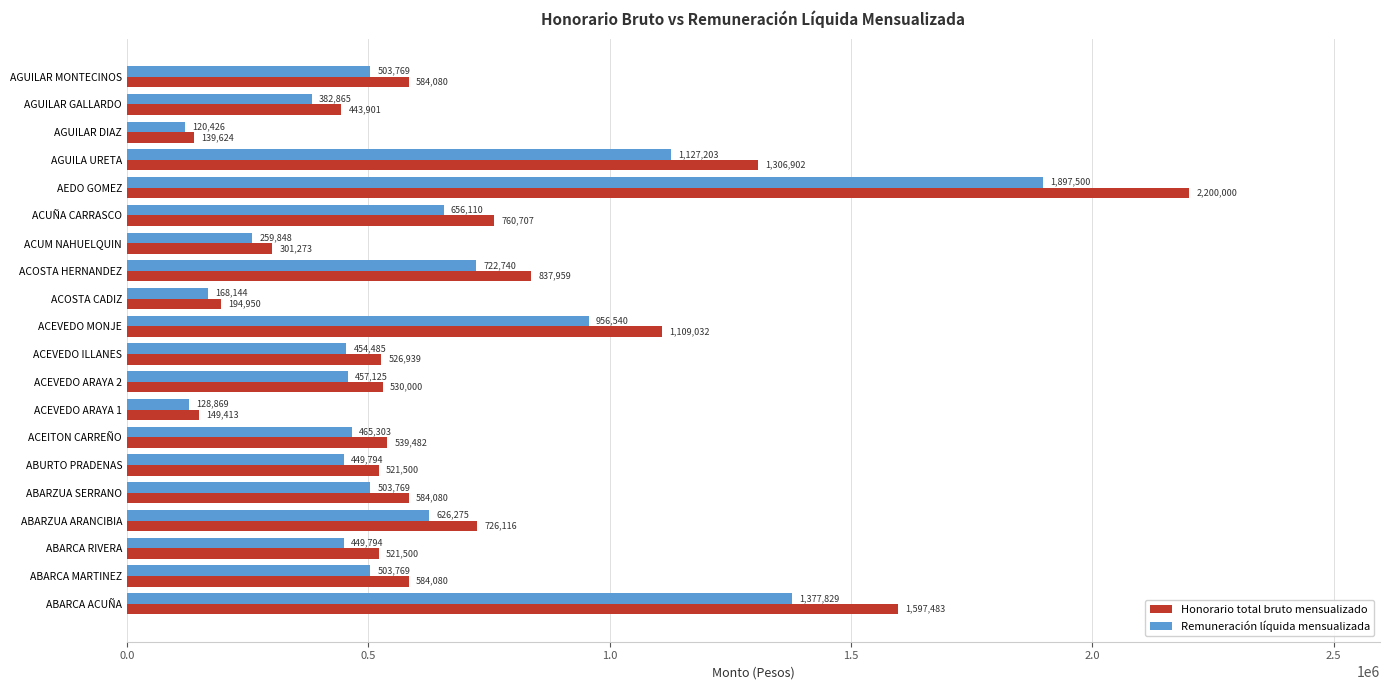

Which series has the largest total across all categories?

Honorario total bruto mensualizado